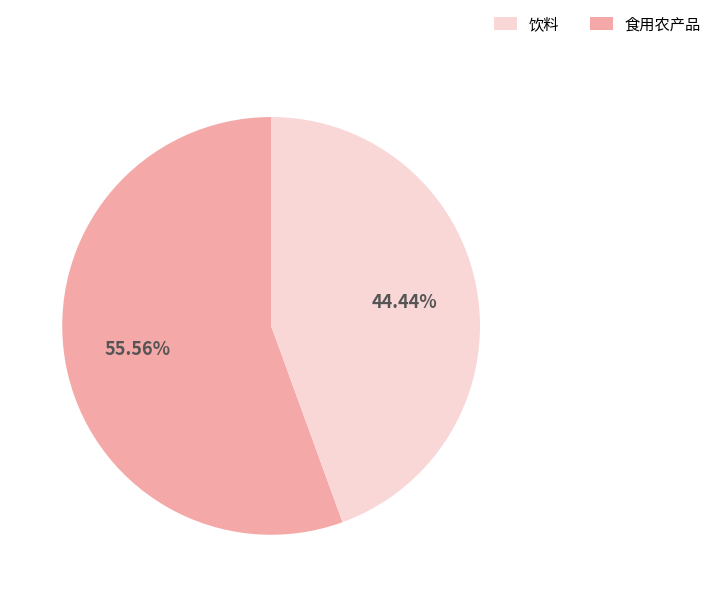

Is there a majority slice in this chart?

Yes